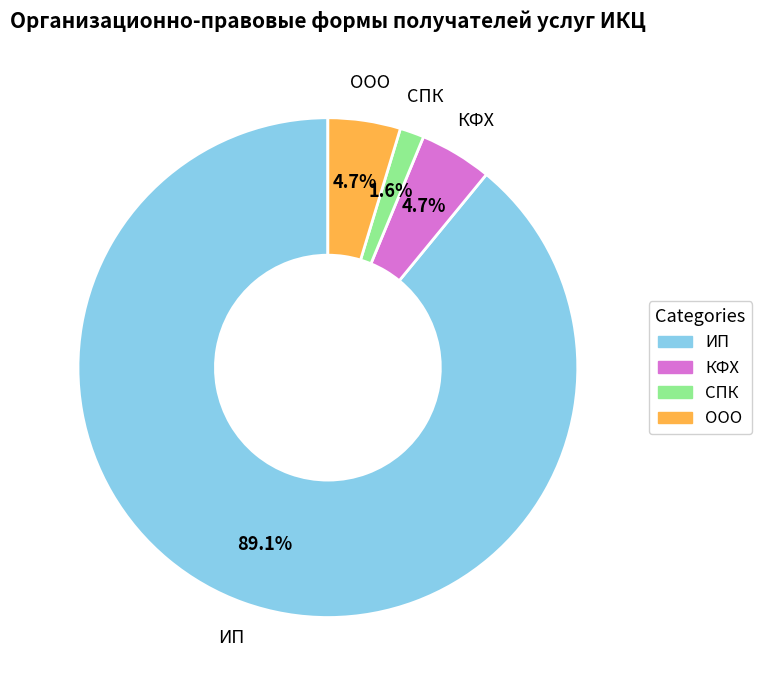

How many segments does this pie chart have?

4